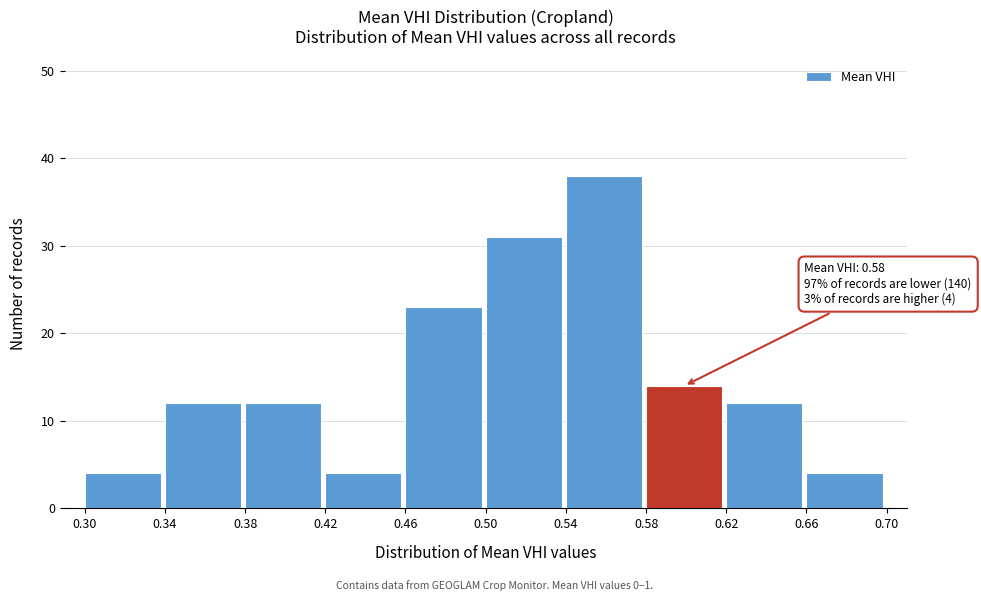

Over which range of the x-axis is the bar tallest?

0.54 to 0.58